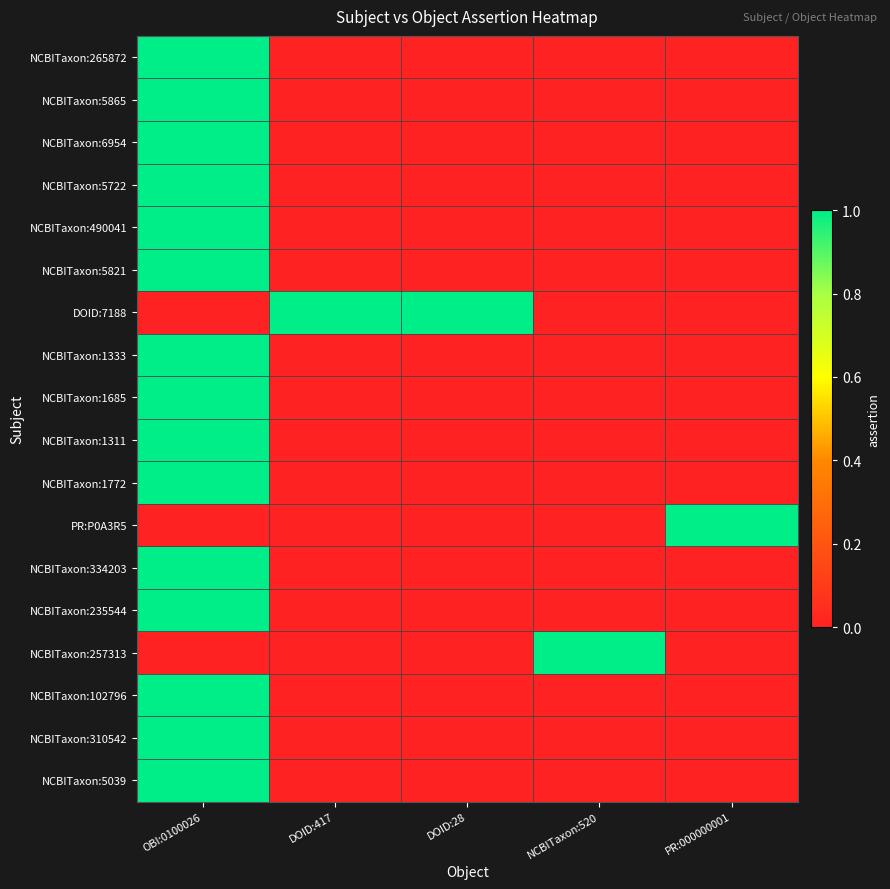

At how many categories does at least one series exceed 0?

5